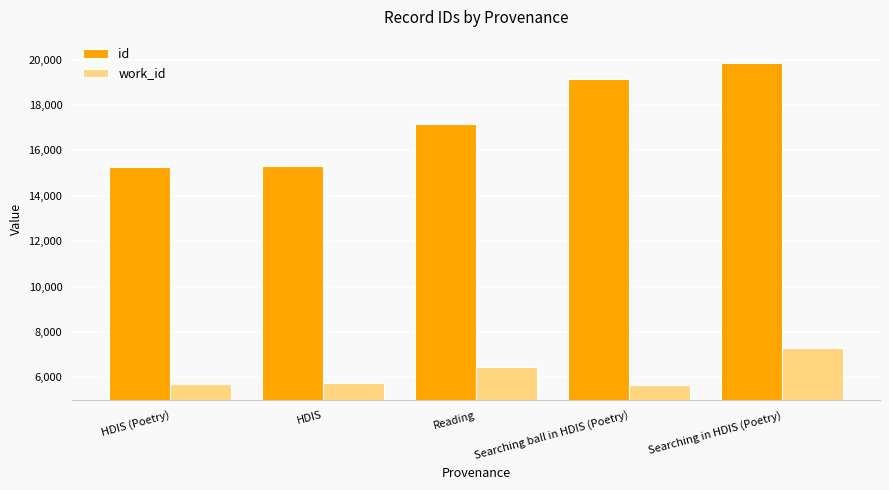

What is the sum of the id values at Reading and Searching ball in HDIS (Poetry)?

36297